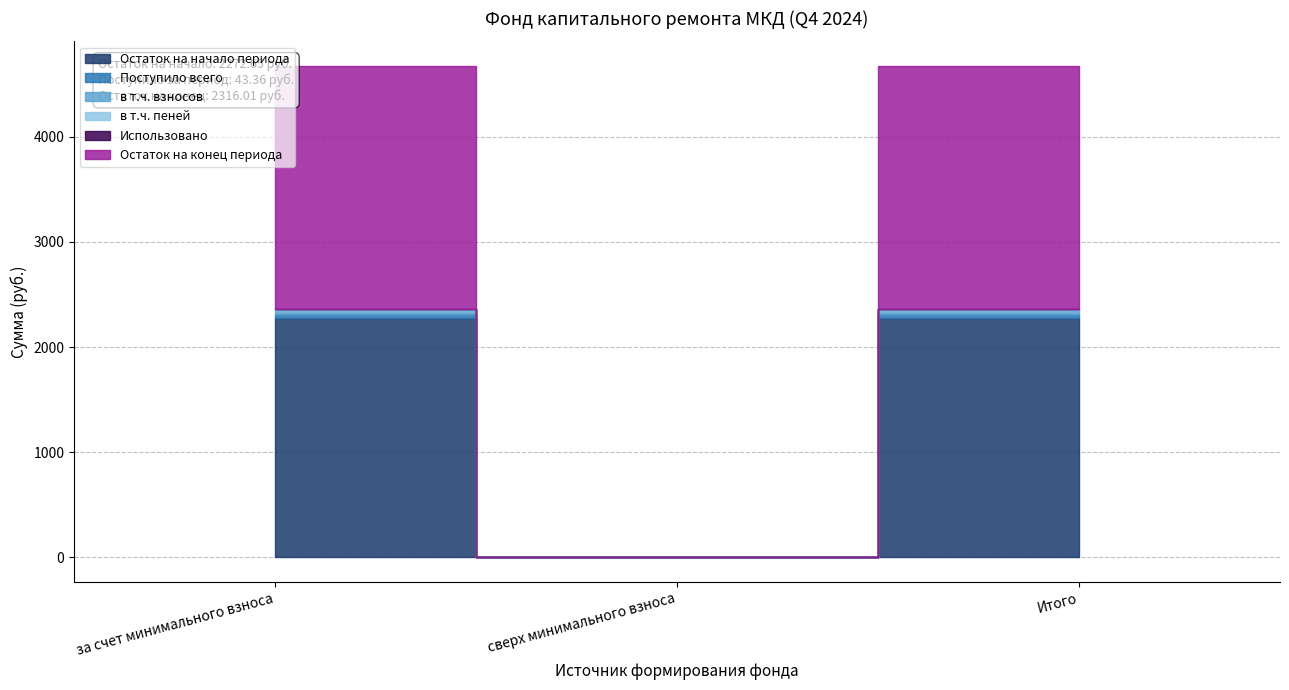

Which category has the highest value in the Использовано series?

за счет минимального взноса